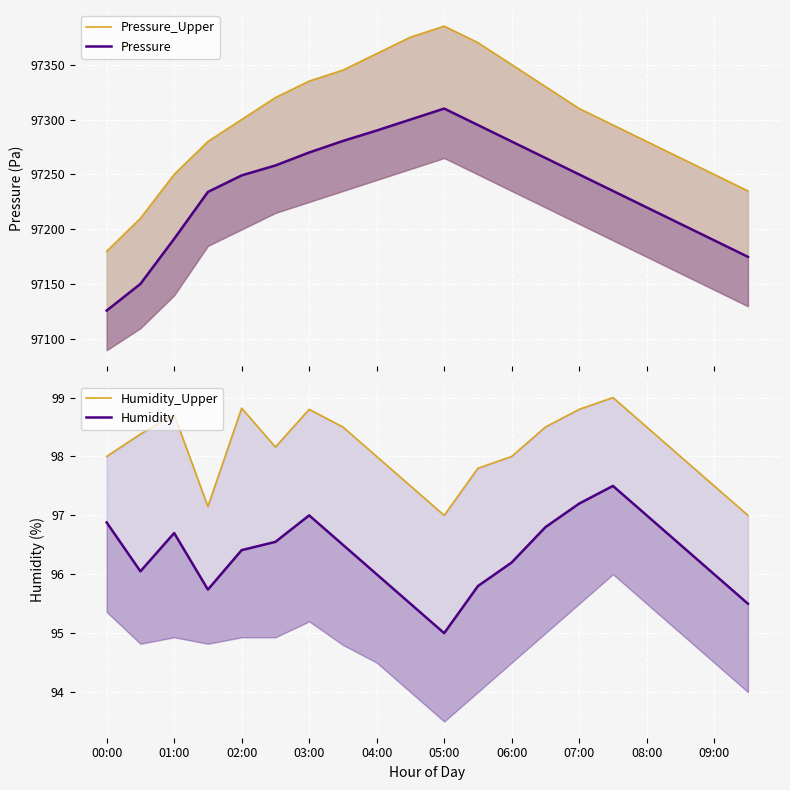

At which category is the sum across all series the highest?

05:00